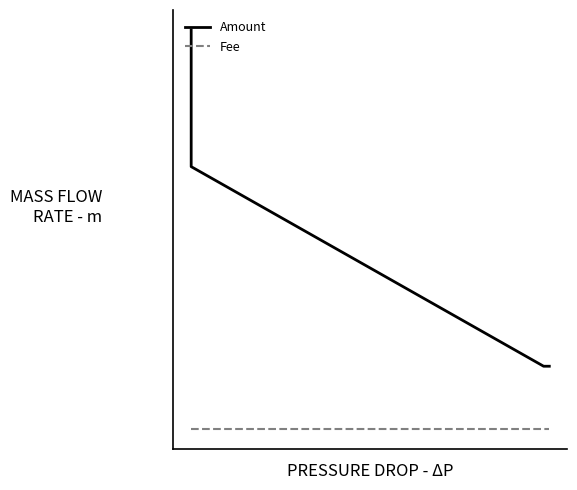

Does the chart display data point markers on the line(s)?

No